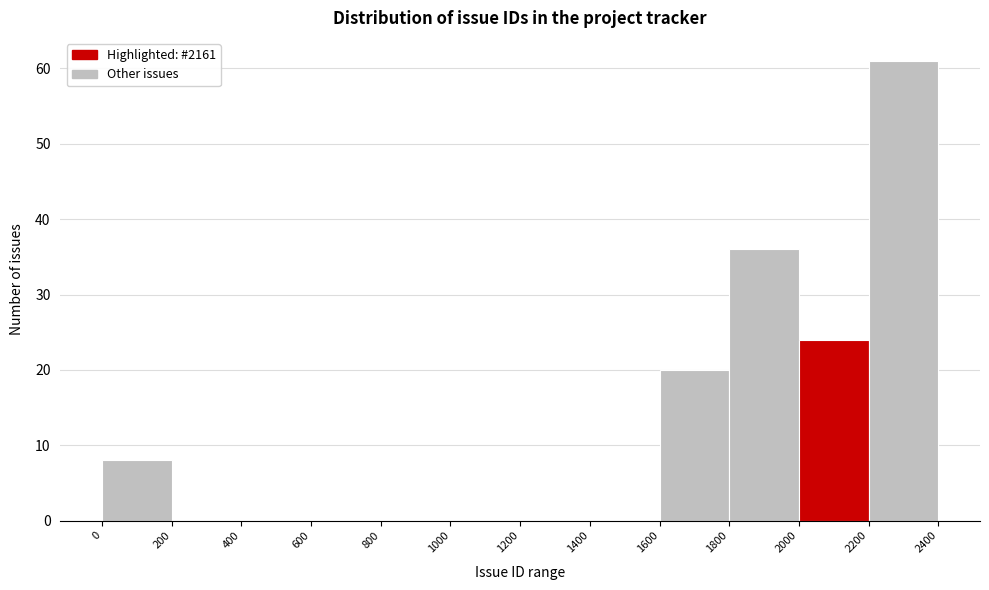

What is the height of the bar covering 2000 to 2200 on the x-axis? The values are not printed on the chart, so give them approximately, as read against the axis.

24